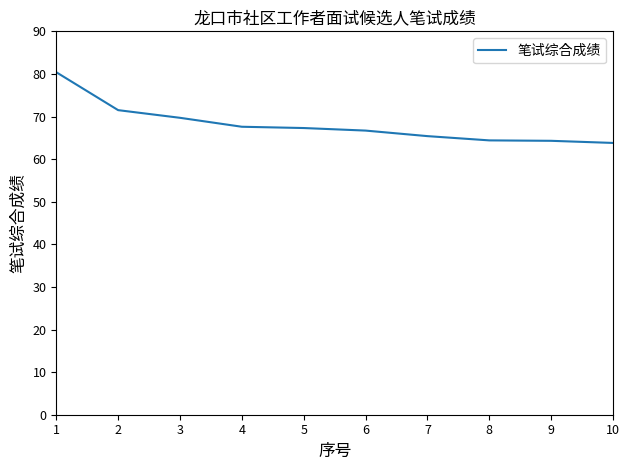

Is it true that the value at 1 is 80.4?

True